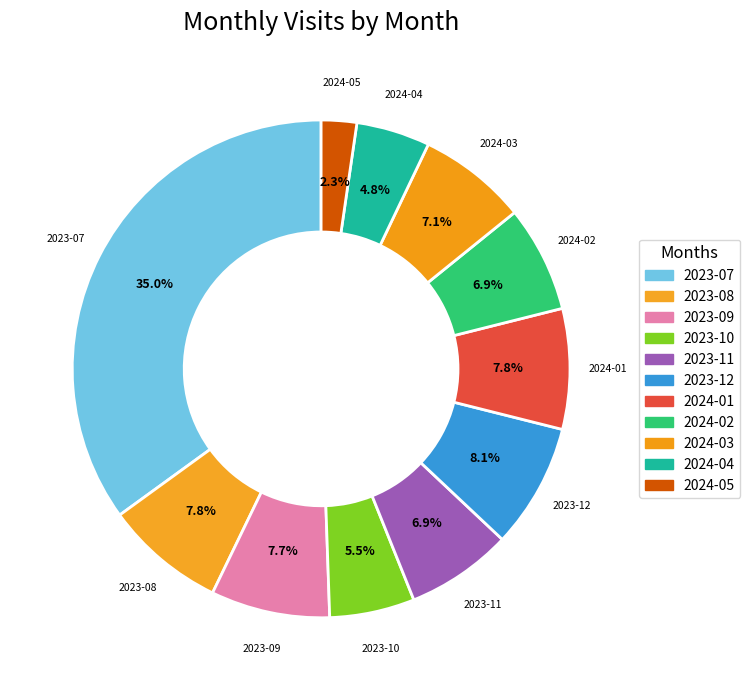

Is the sum of 2024-04 and 2023-07 greater than half?

No